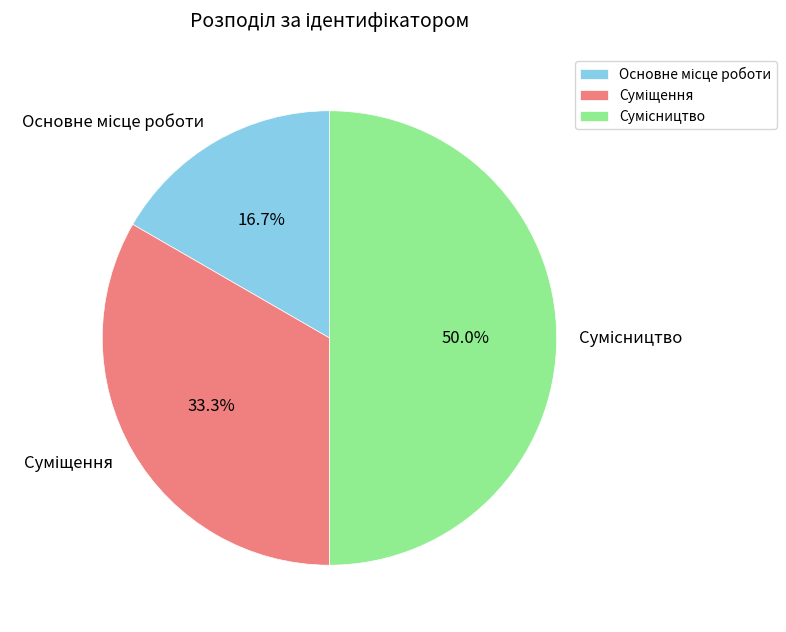

Rank the categories by value from lowest to highest.

Основне місце роботи, Суміщення, Сумісництво